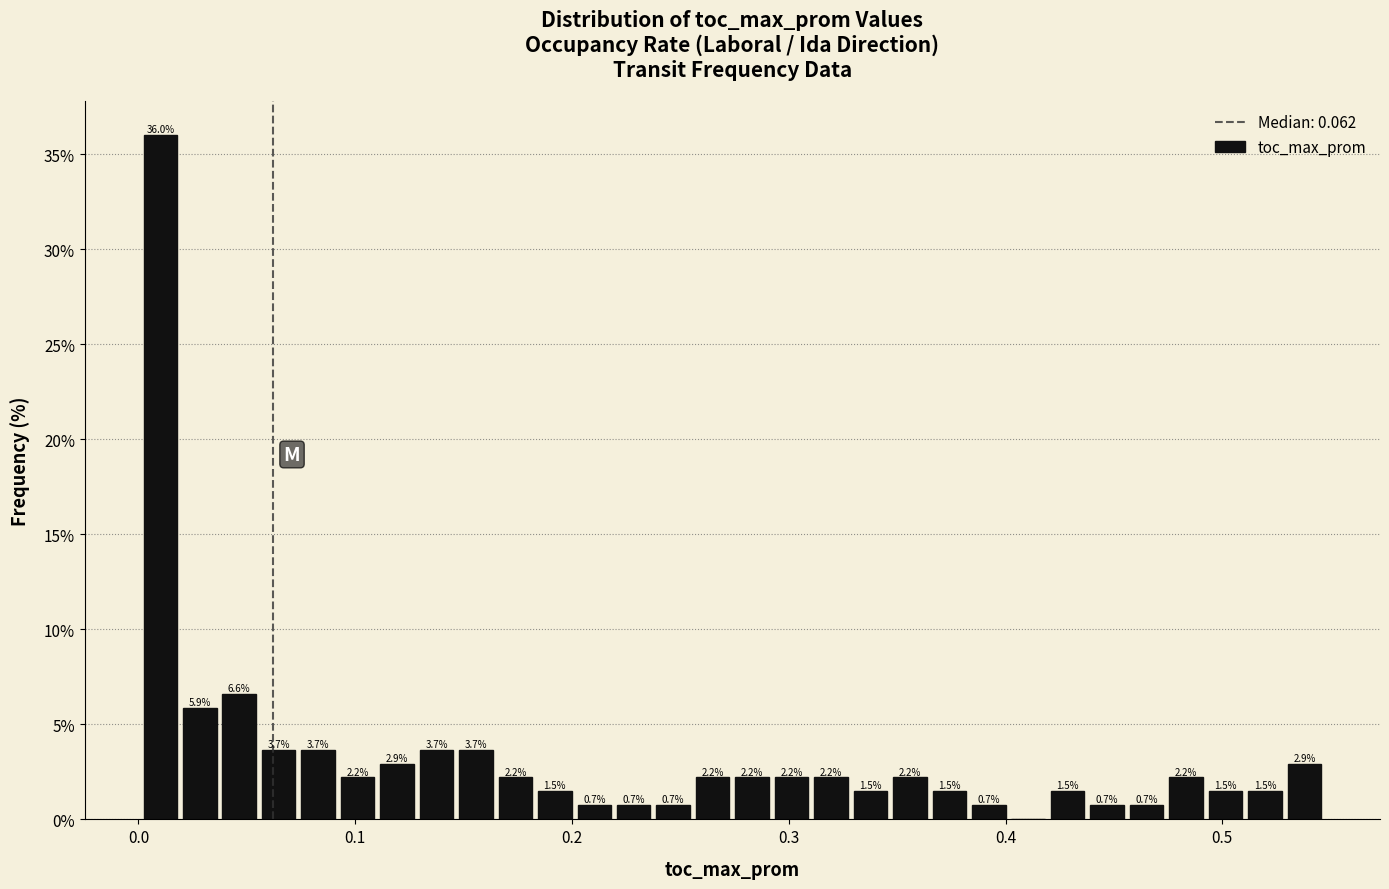

Around what value on the x-axis is the tallest bar? Give the approximate position of its centre, as read against the axis.

0.01